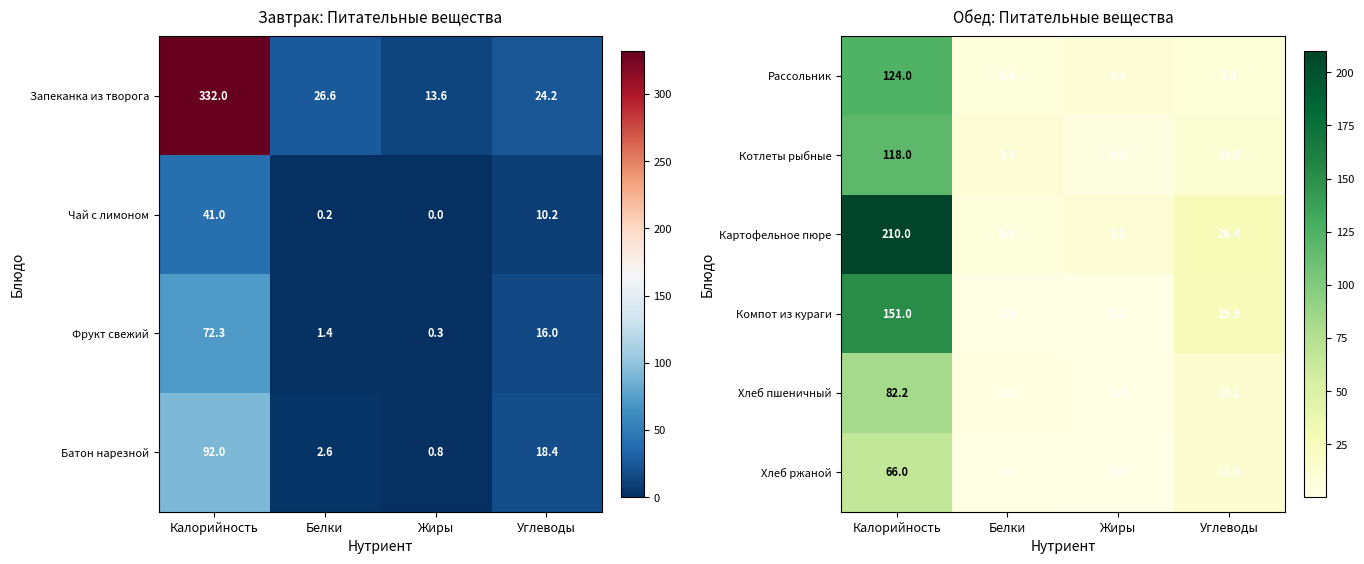

The Хлеб ржаной series shows 0.5 at Жиры. True or false?

True